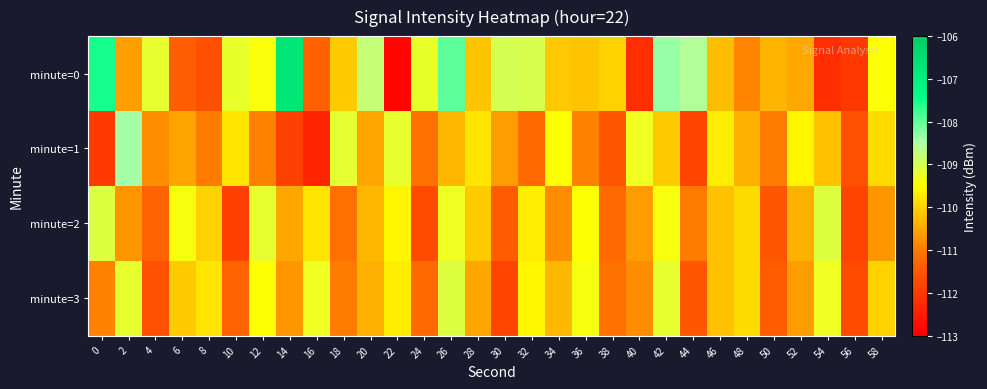

List the series in order of their peak value, highest first.

minute=0, minute=1, minute=2, minute=3